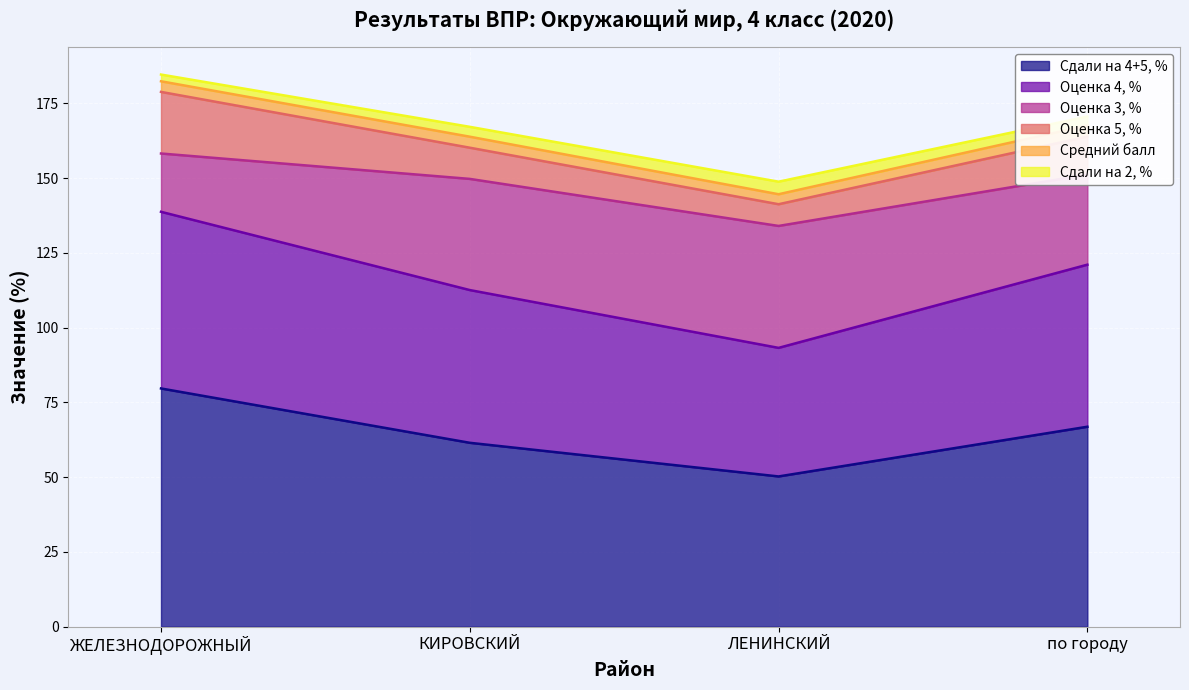

What is the maximum value for Сдали на 4+5, %?

79.7